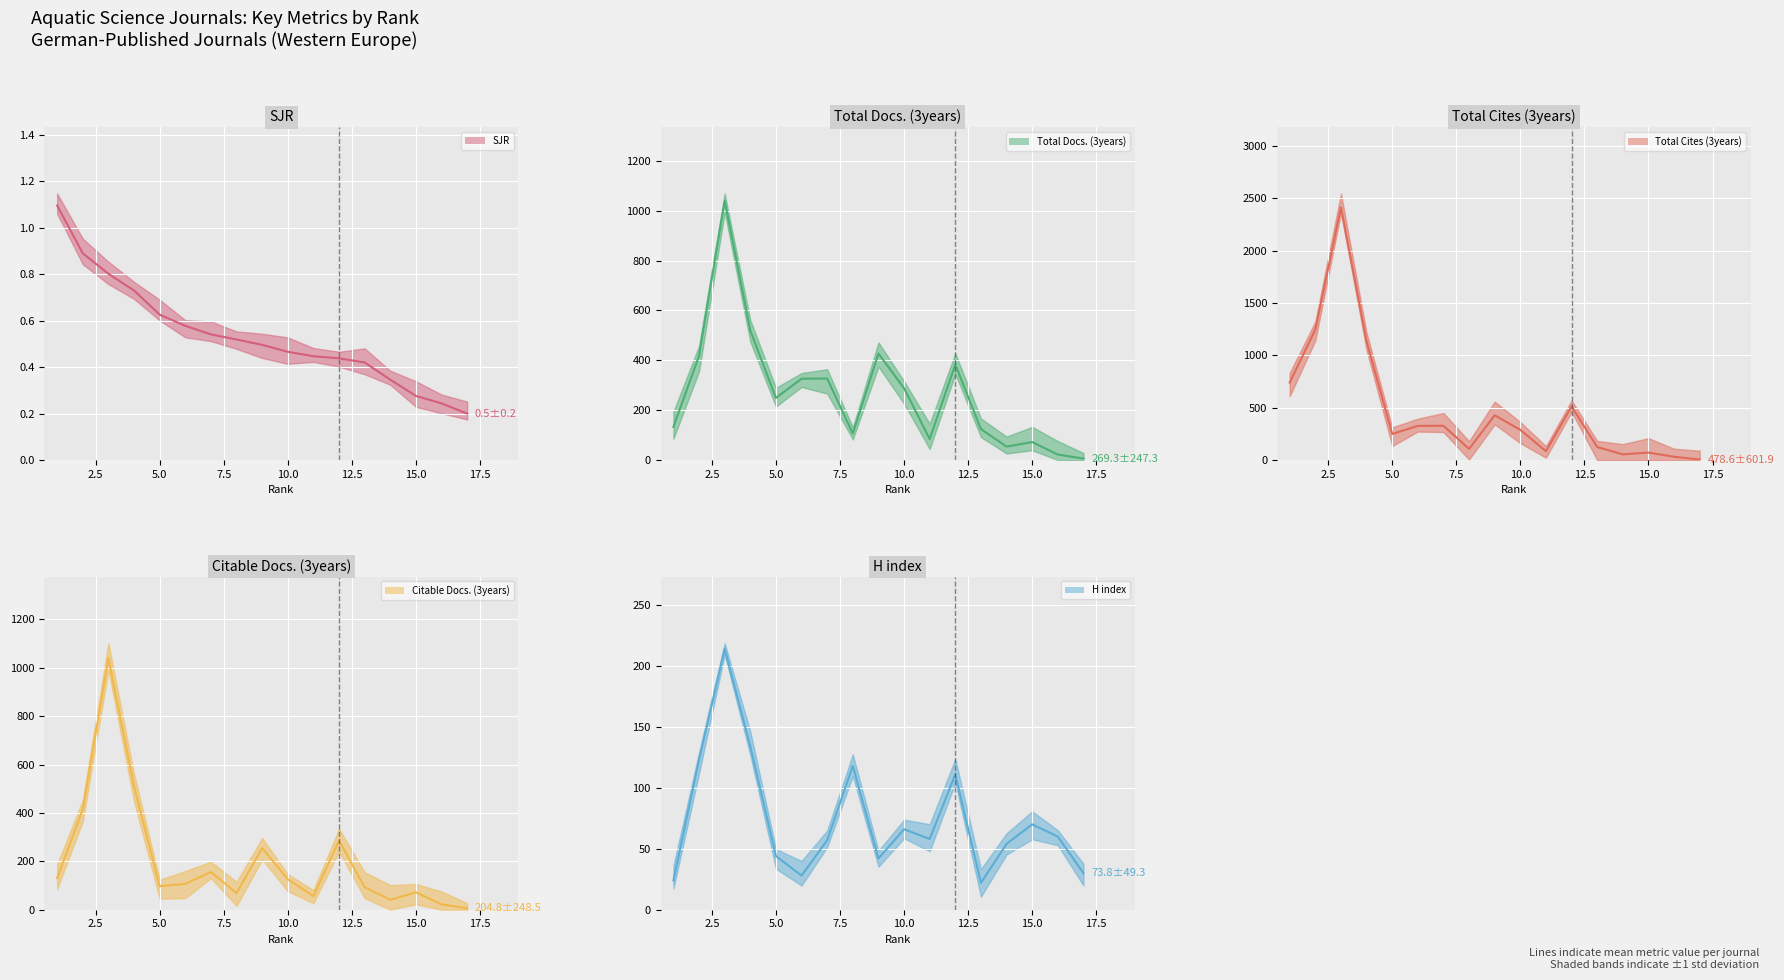

Which has a higher value, 10 or 16?

10